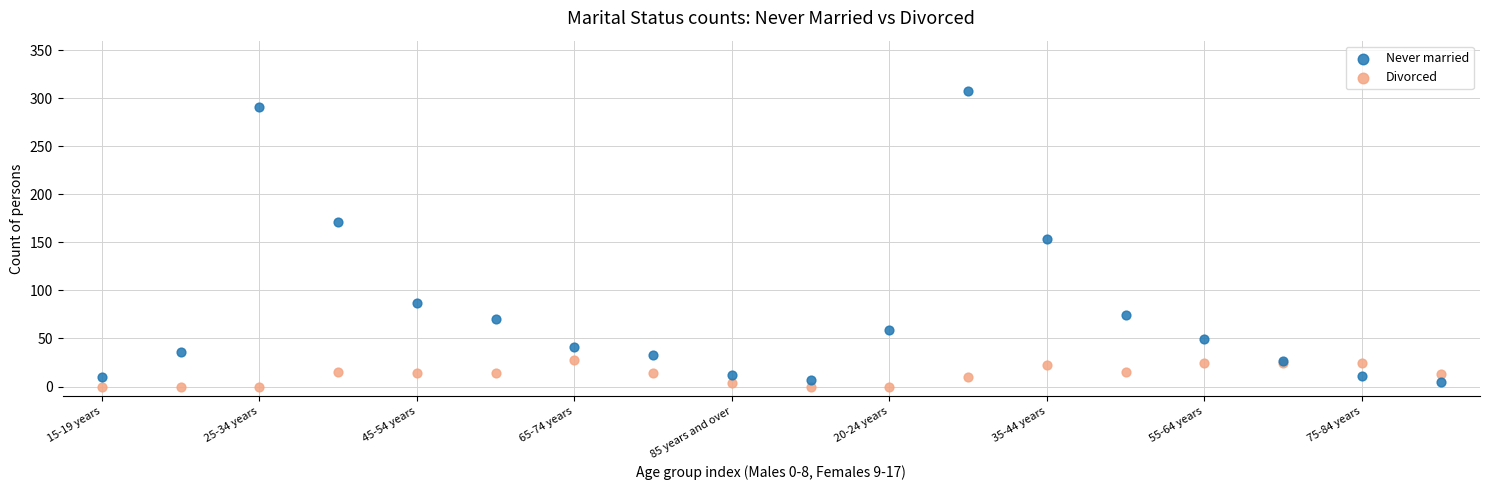

Which series has the widest spread of Y values?

Never married